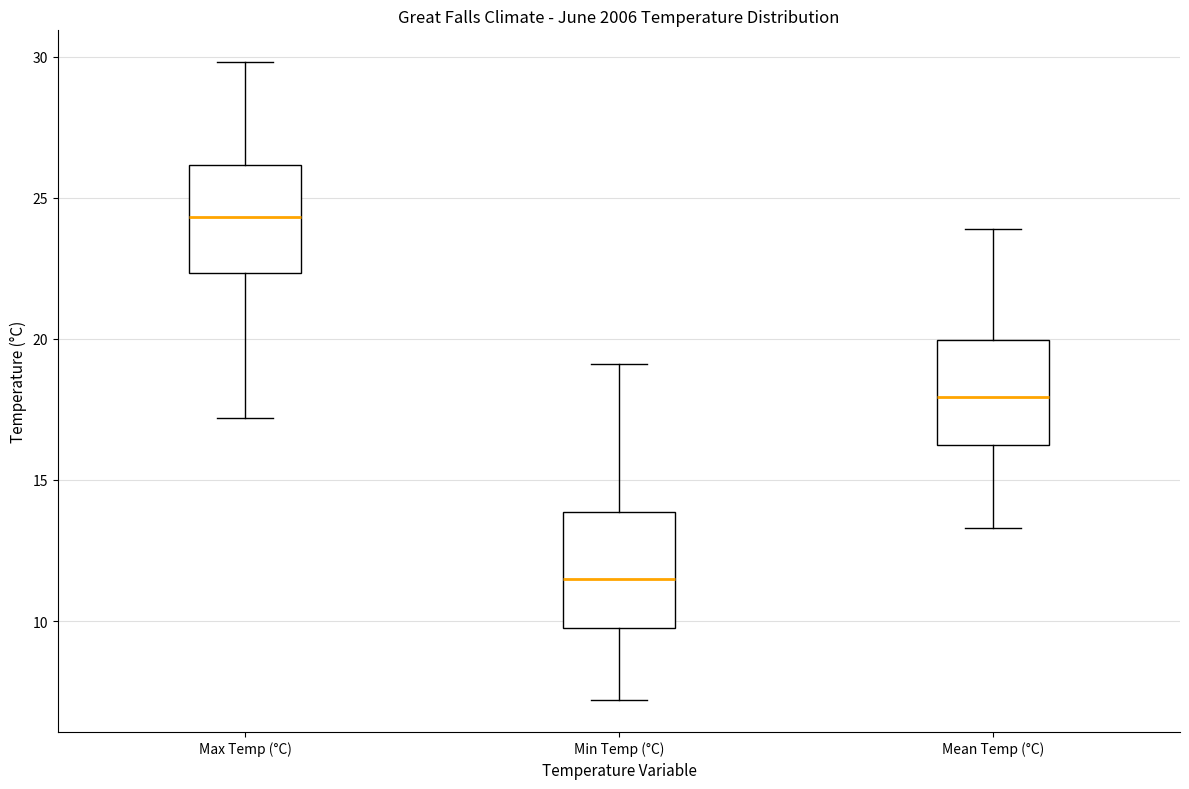

Where is the upper edge of the box for Min Temp (°C) on the y-axis? The values are not printed on the chart, so give them approximately, as read against the axis.

14.0